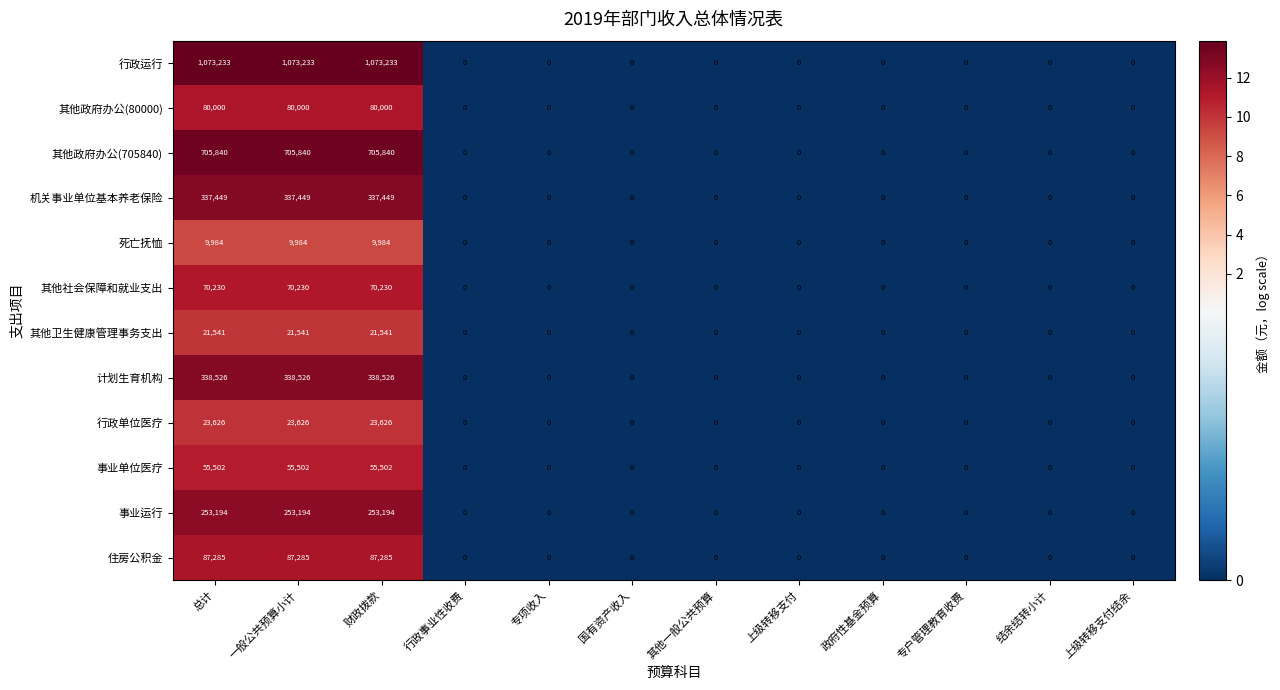

At how many categories does at least one series exceed 195582?

3